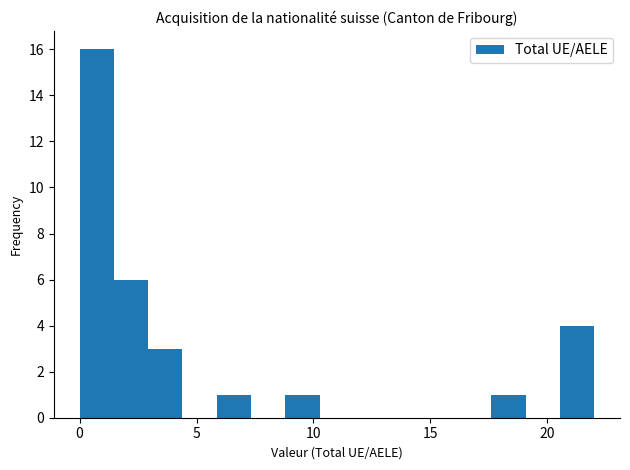

Around what value on the x-axis is the tallest bar? Give the approximate position of its centre, as read against the axis.

0.5